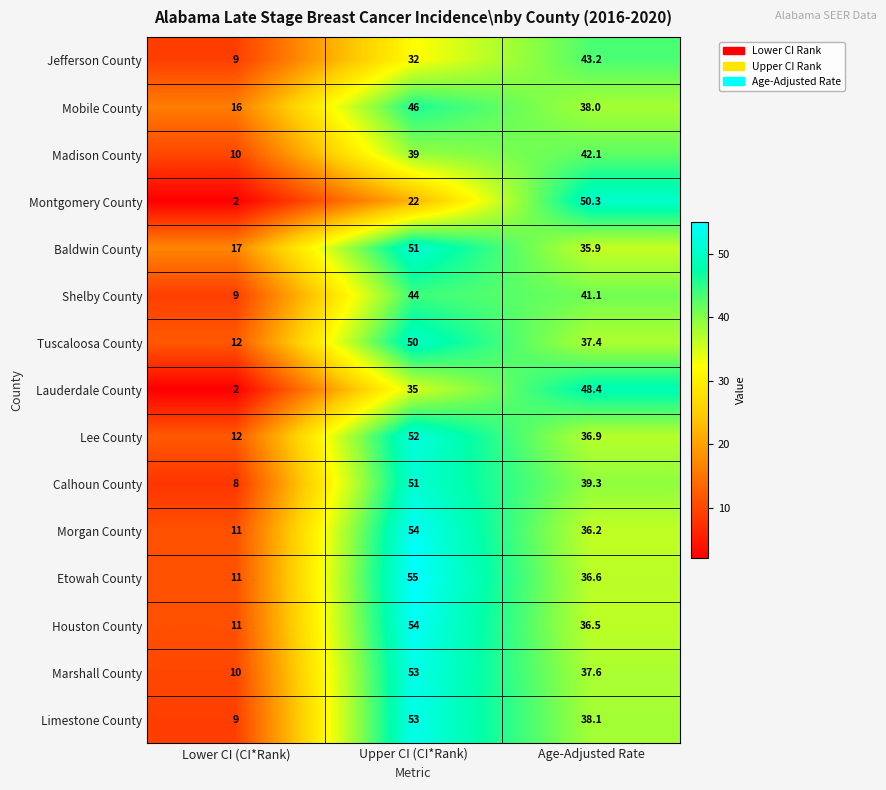

What is the approximate value of Limestone County at Lower CI (CI*Rank)?

9.0